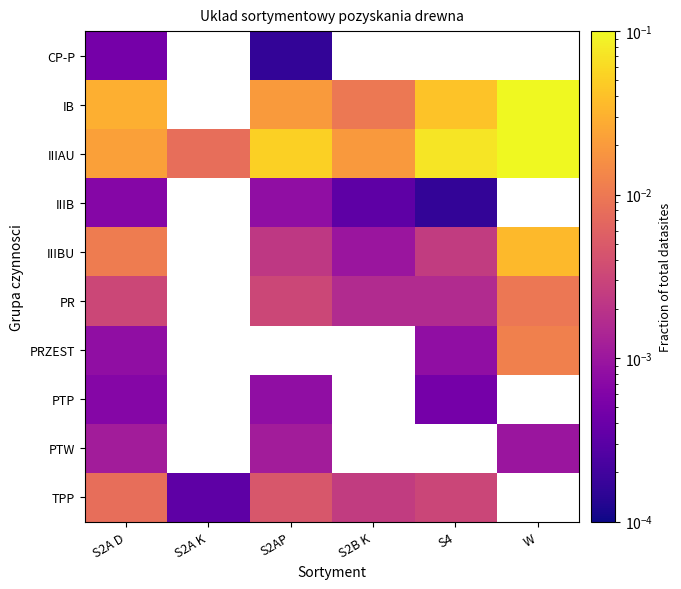

Rank the series by their maximum value, from lowest to highest.

CP-P, IIIB, PTP, PTW, TPP, PR, PRZEST, IIIBU, IB, IIIAU